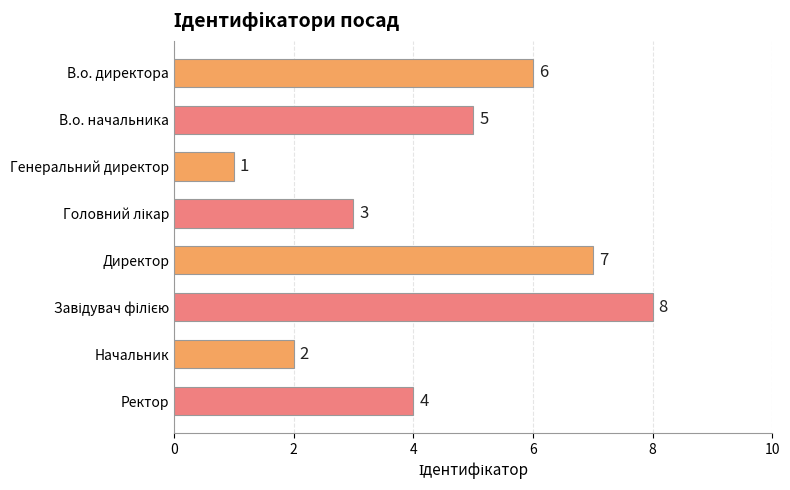

Which has a higher value, Генеральний директор or В.о. начальника?

В.о. начальника